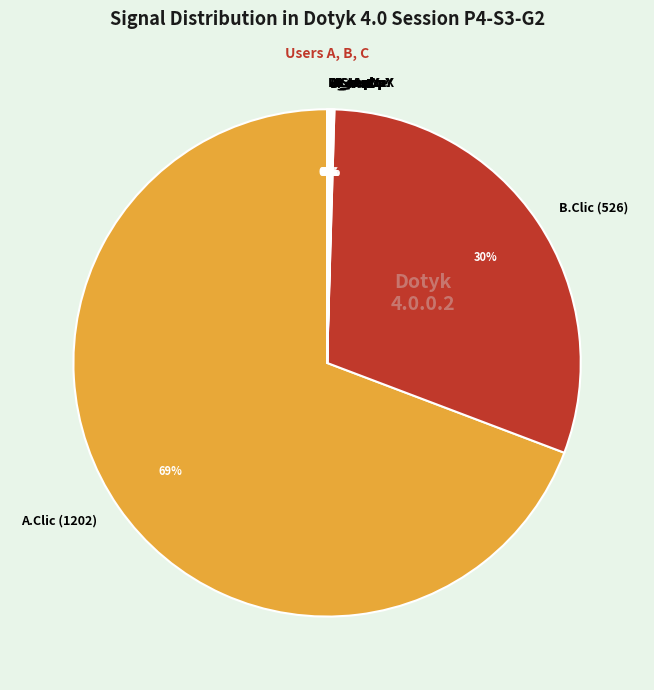

What is the largest slice in the pie chart?

A.Clic (1202)